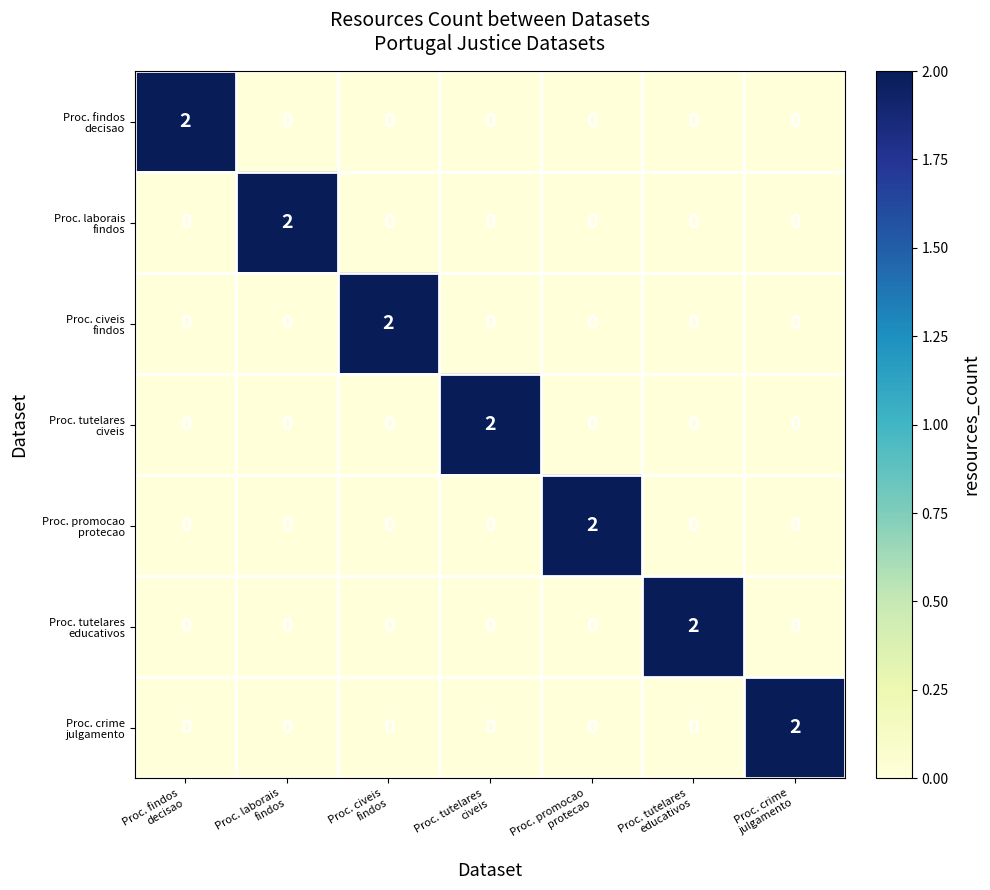

At how many categories does at least one series exceed 1?

7